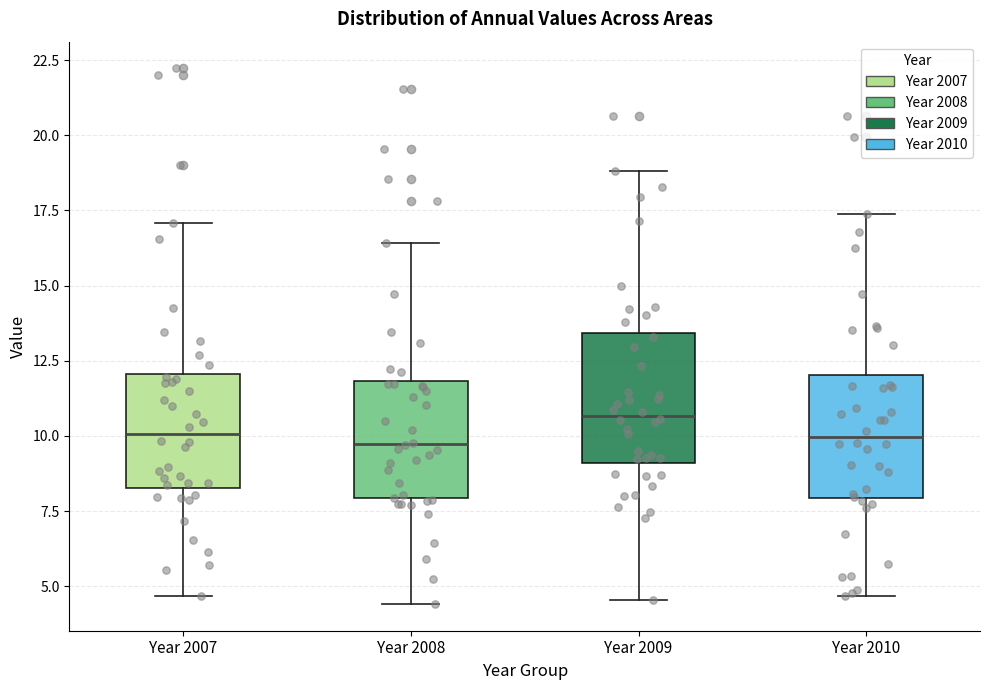

Where does the upper whisker of the box for Year 2009 end on the y-axis? The values are not printed on the chart, so give them approximately, as read against the axis.

19.0